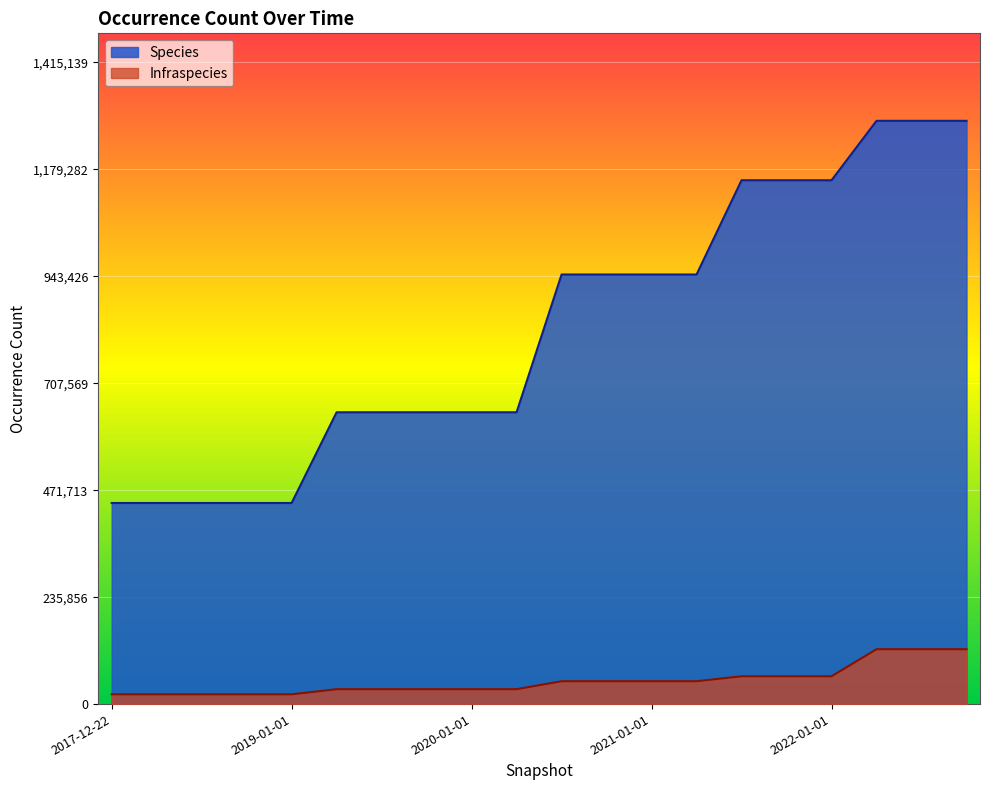

List the series in order of their peak value, lowest first.

Infraspecies, Species